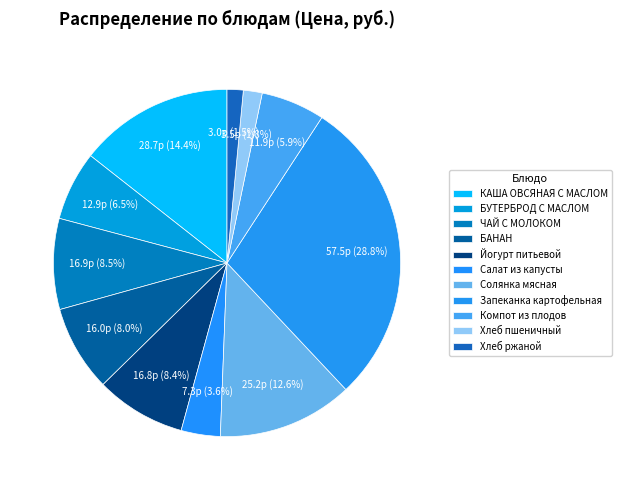

How many slices are in this pie chart?

11